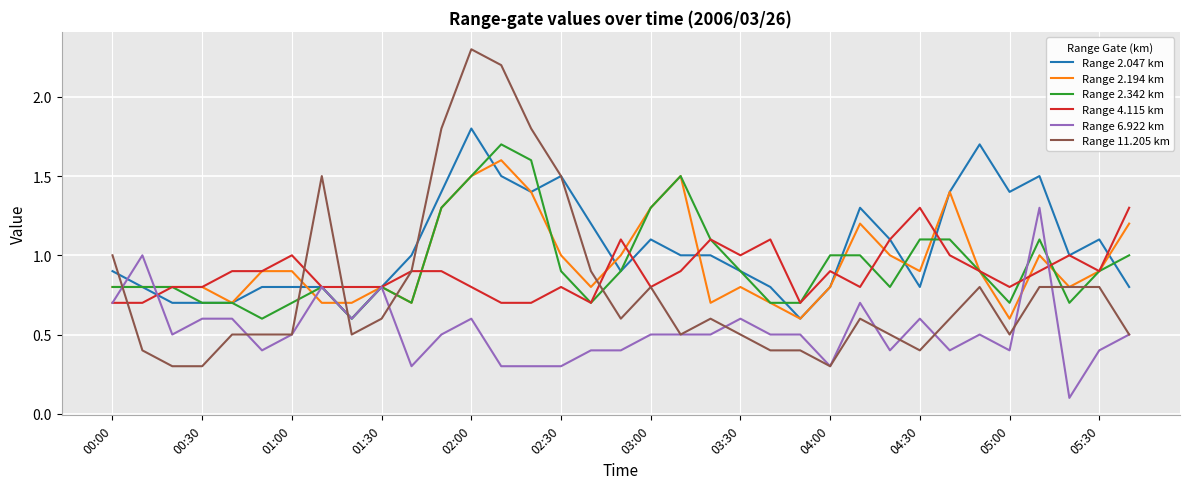

What is the minimum value for Range 2.047 km?

0.6